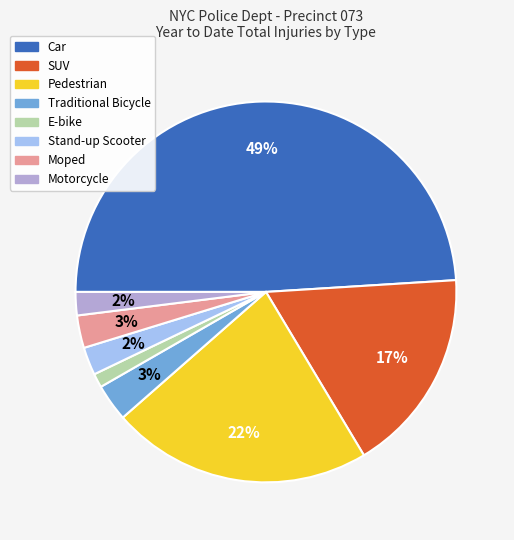

Between Pedestrian and Moped, which is larger?

Pedestrian